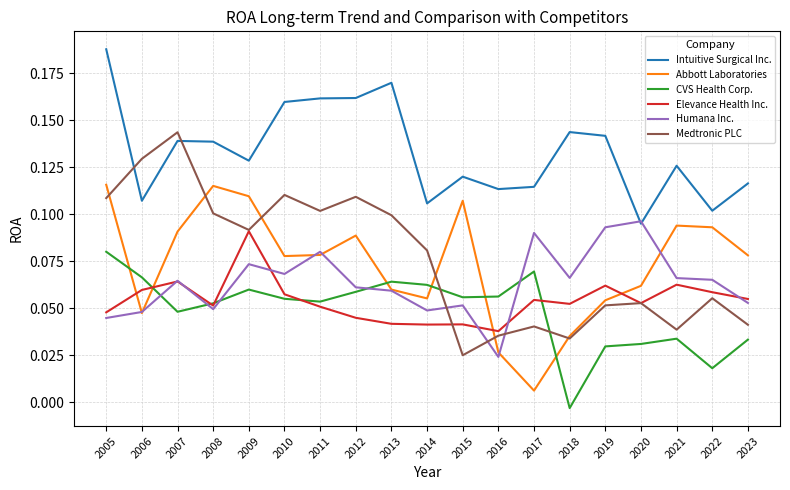

Which series changed the most between 2012 and 2023?

Medtronic PLC